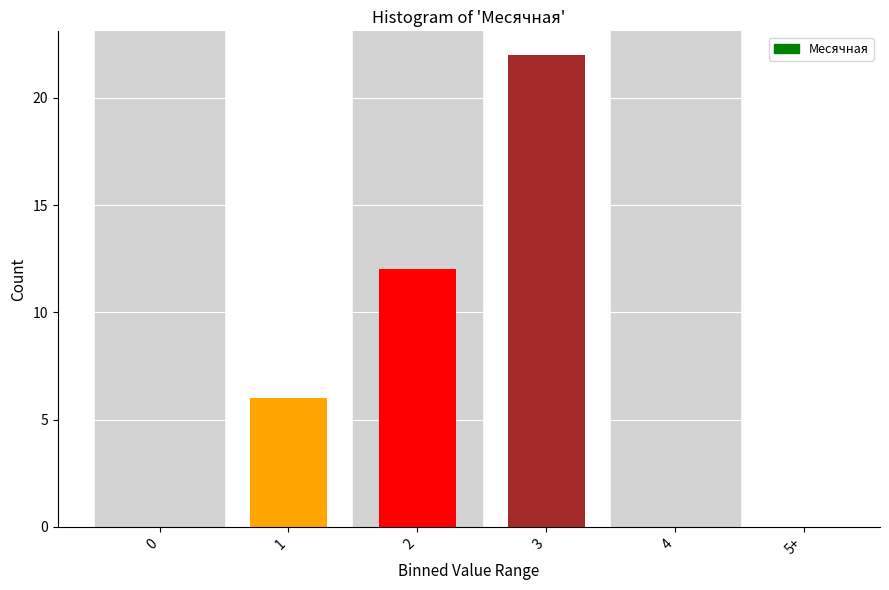

Reading right to left, what are all the values shown in this chart?

5+=0	4=0	3=22	2=12	1=6	0=0